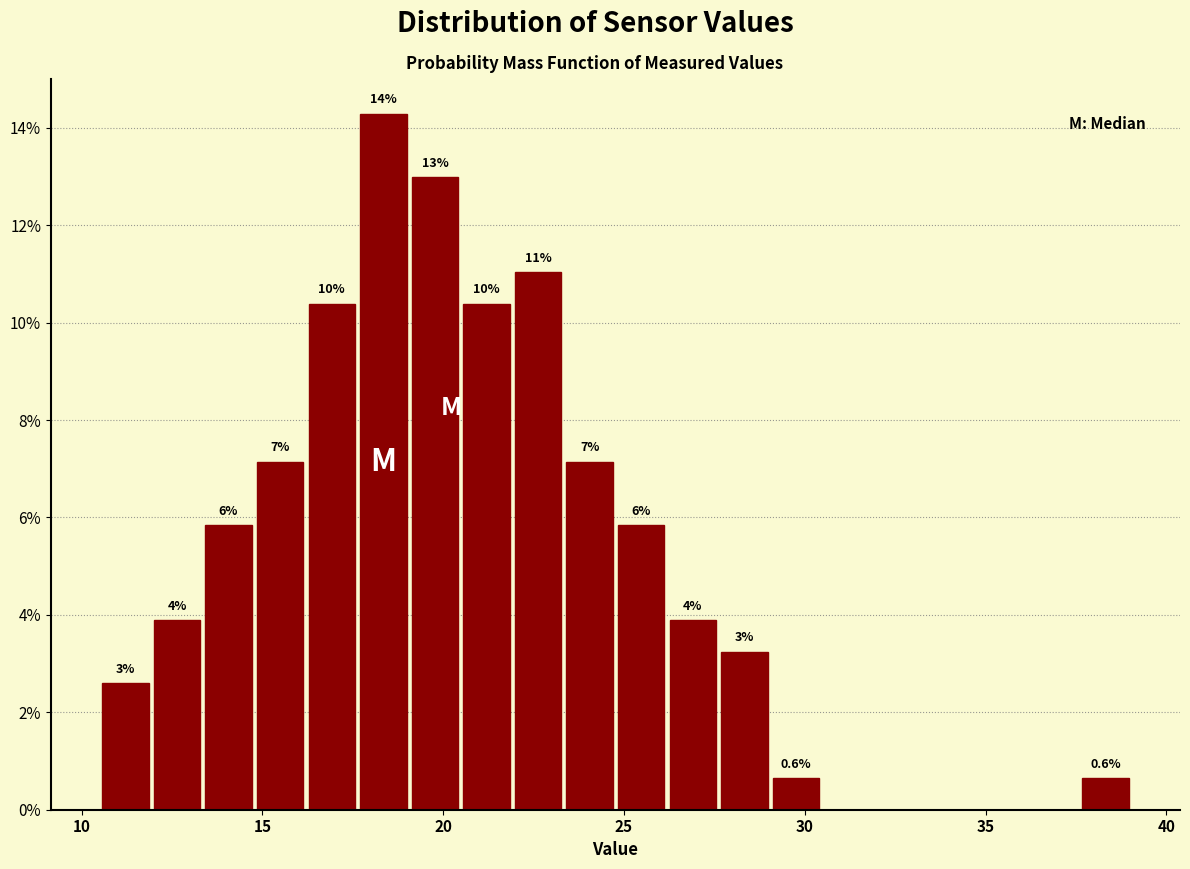

Read against the x-axis, roughly where is the centre of the tallest bar?

18.5